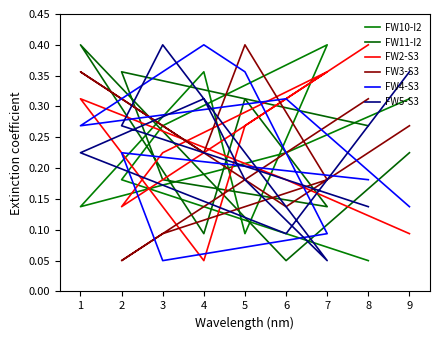

True or false: FW2-S3 and FW4-S3 intersect in this chart.

True